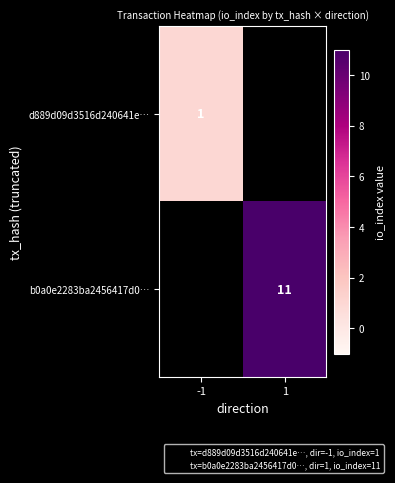

Rank the series by their average value, from lowest to highest.

d889d09d3516d240641e…, b0a0e2283ba2456417d0…